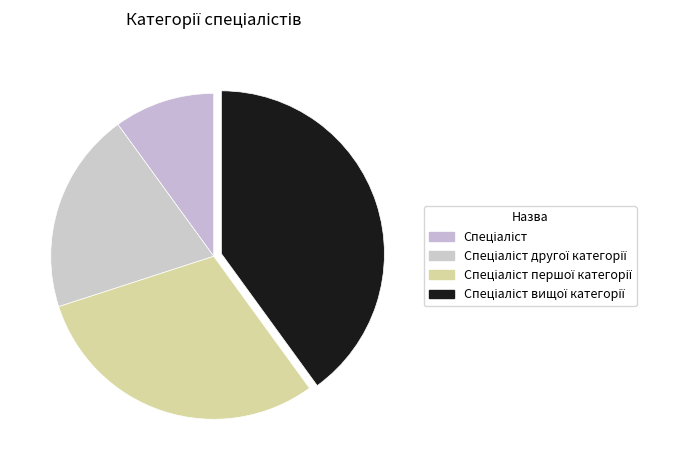

Is there a majority slice in this chart?

No